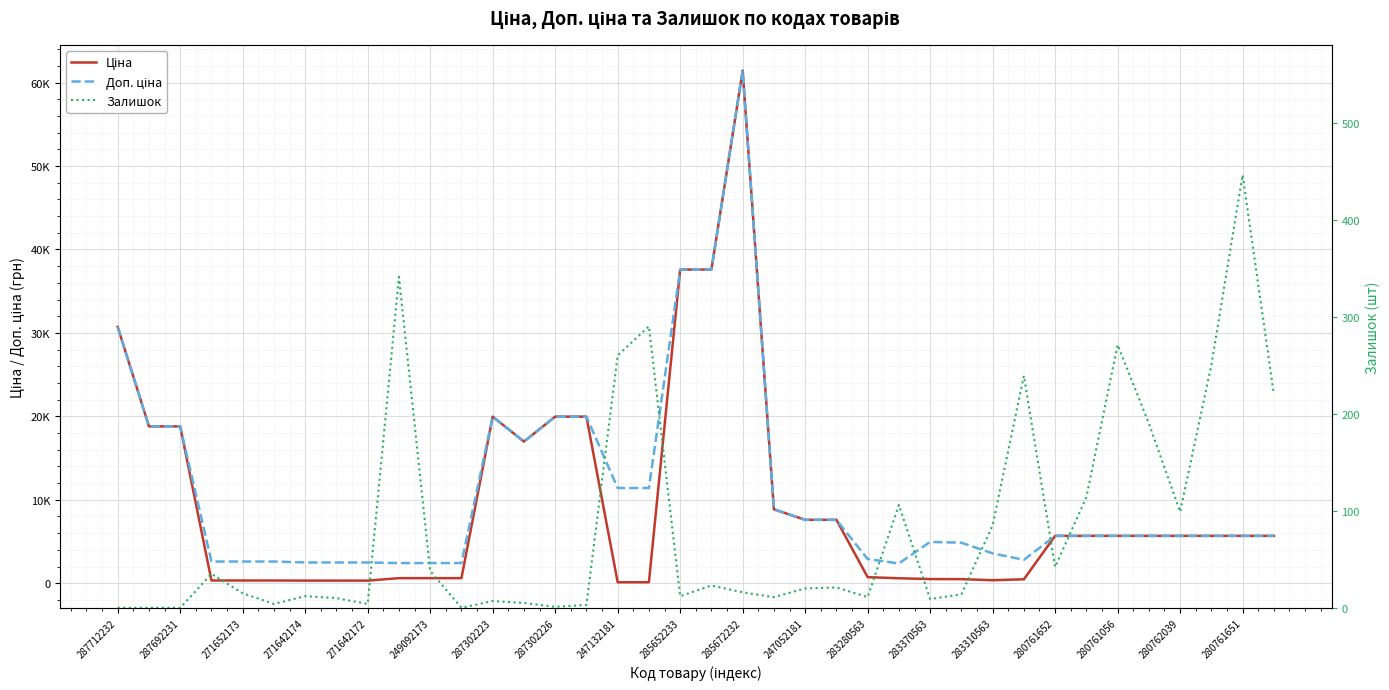

Between 23 and 31, which series saw the biggest shift?

Ціна